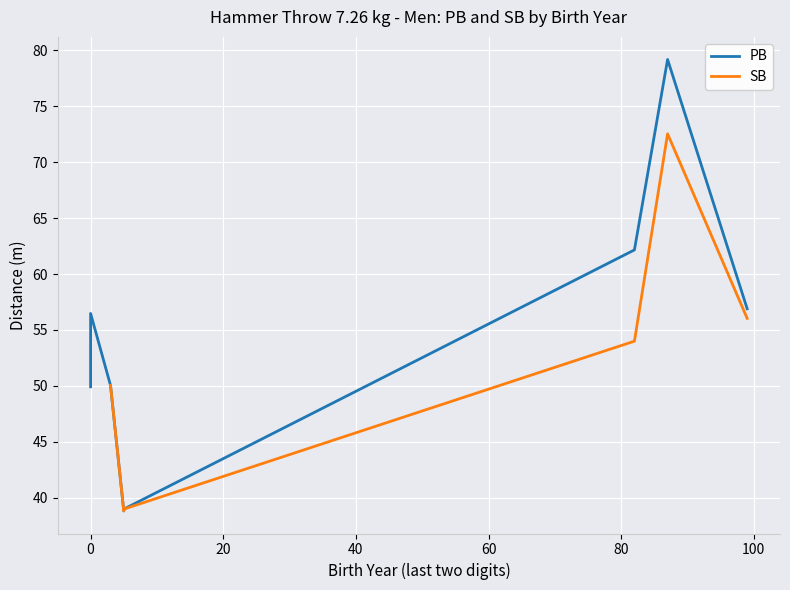

Which series has the widest spread of values?

PB